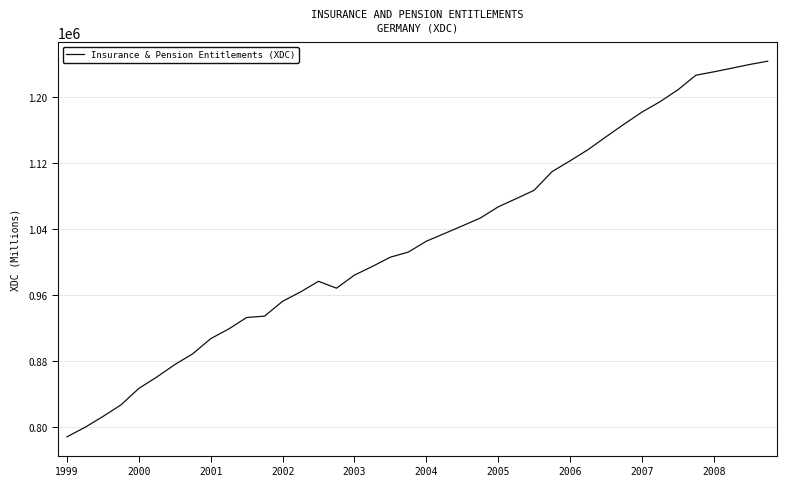

What is the smallest value displayed?

787938